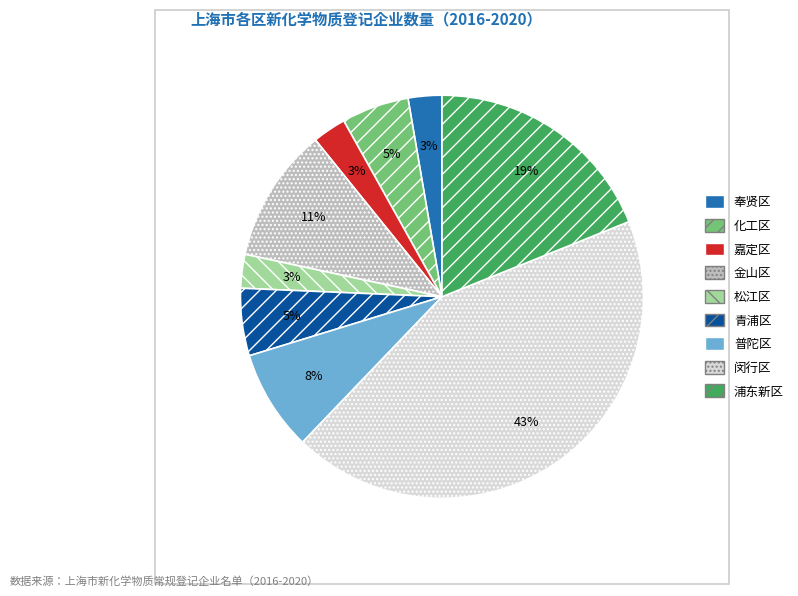

True or false: 闵行区 accounts for 57% of the total.

False